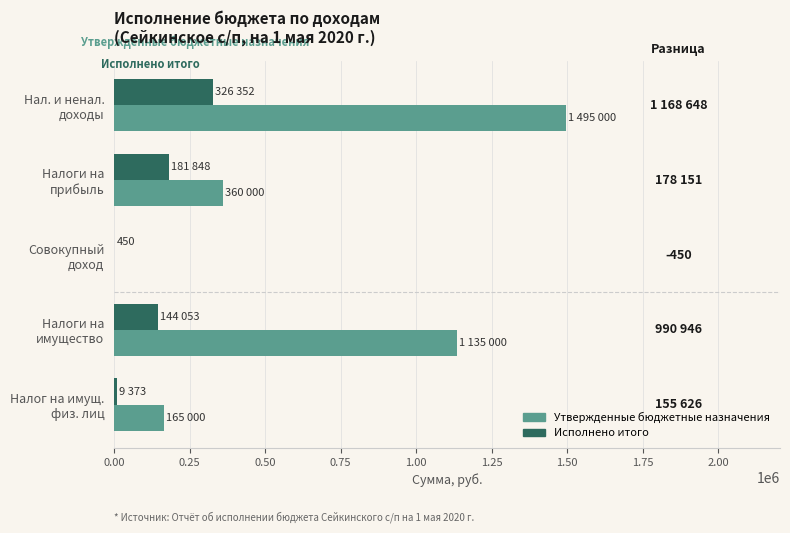

Which series has the largest total across all categories?

Утвержденные бюджетные назначения